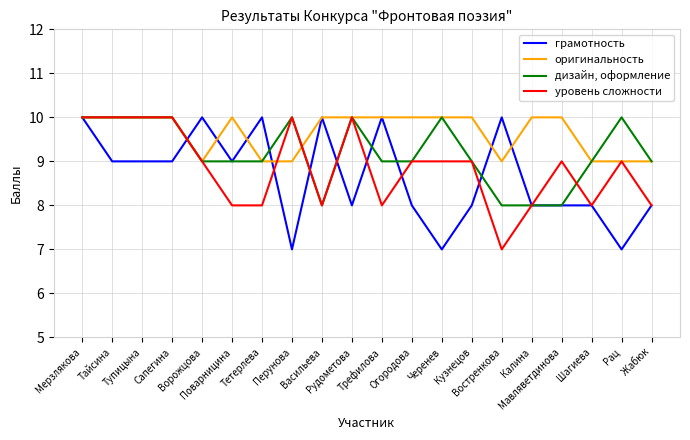

Rank the series by their average value, from highest to lowest.

оригинальность, дизайн, оформление, уровень сложности, грамотность